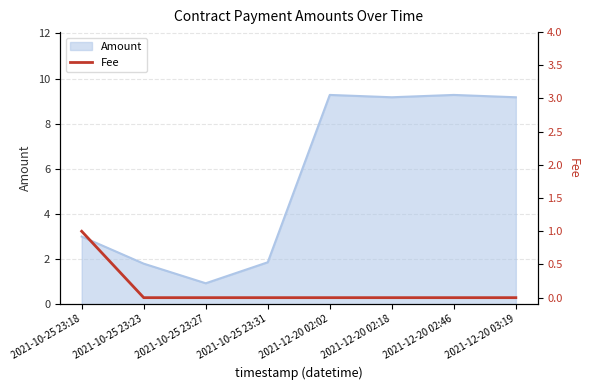

At which label does Amount first exceed 9?

2021-12-20 02:02